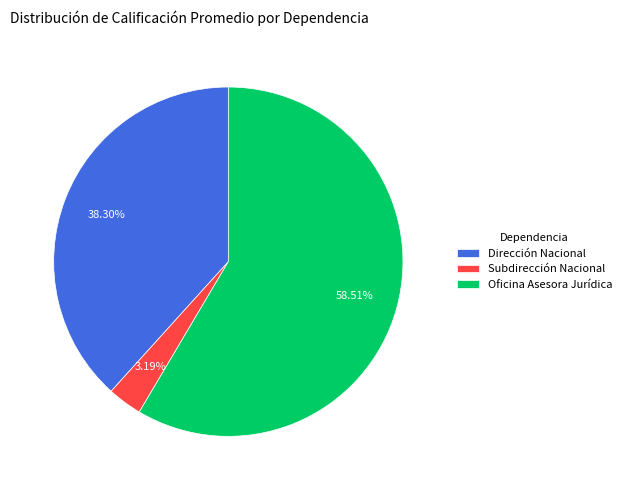

What is the smallest slice in the pie chart?

Subdirección Nacional